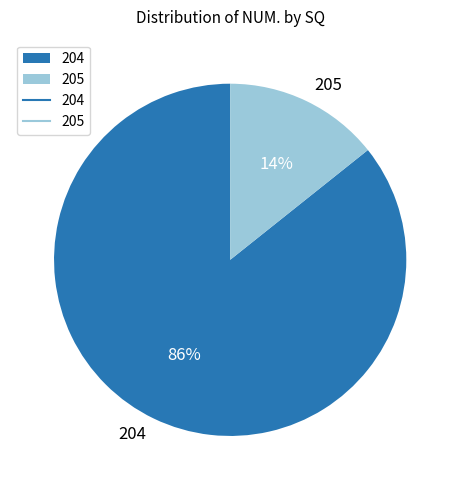

Is the sum of 204 and 205 greater than half?

Yes